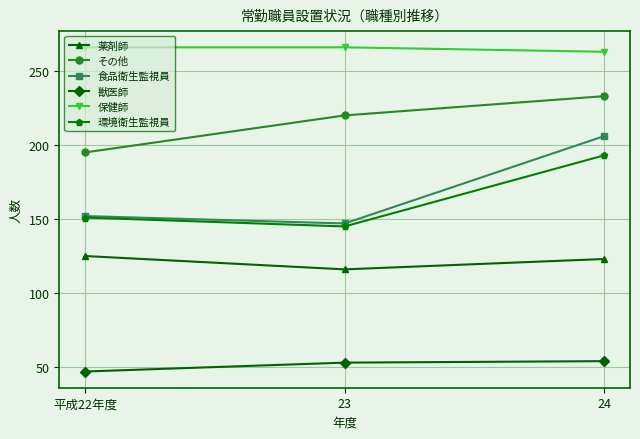

What is the label of the 3rd point from the left?

24